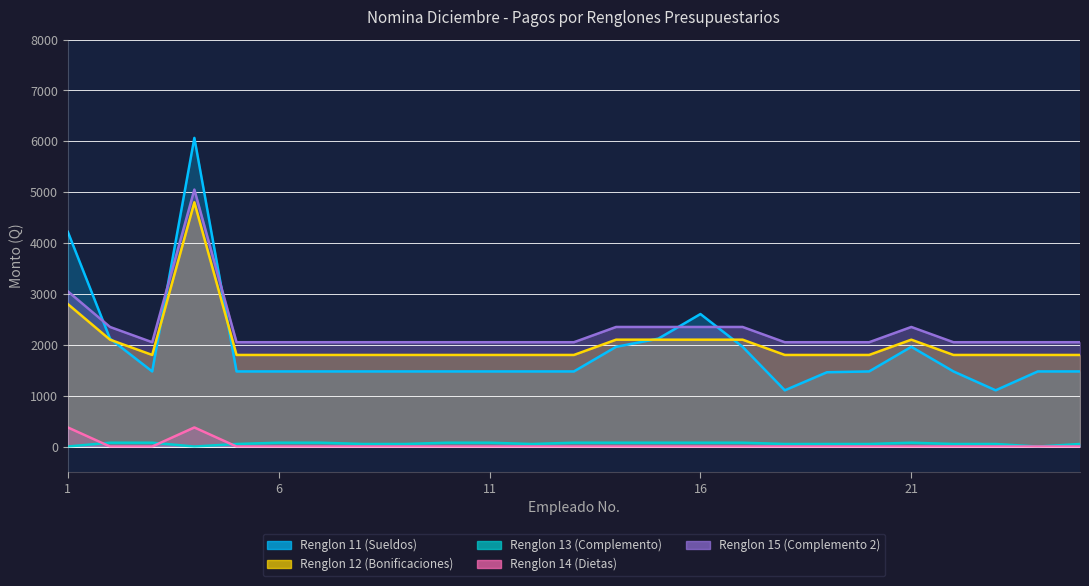

What are all the series names shown in the legend?

Renglon 11 (Sueldos), Renglon 12 (Bonificaciones), Renglon 13 (Complemento), Renglon 14 (Dietas), Renglon 15 (Complemento 2)